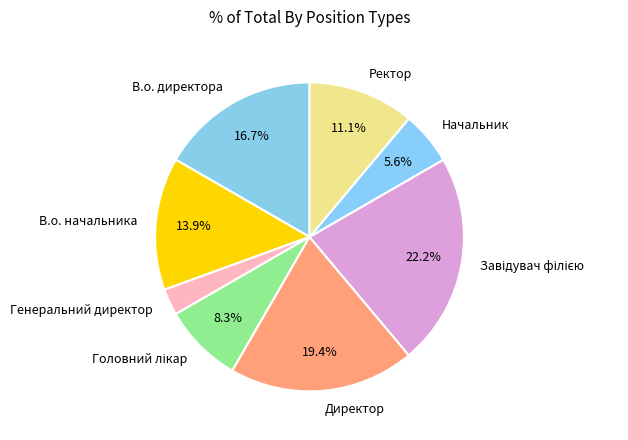

Is Генеральний директор the majority of the pie?

No